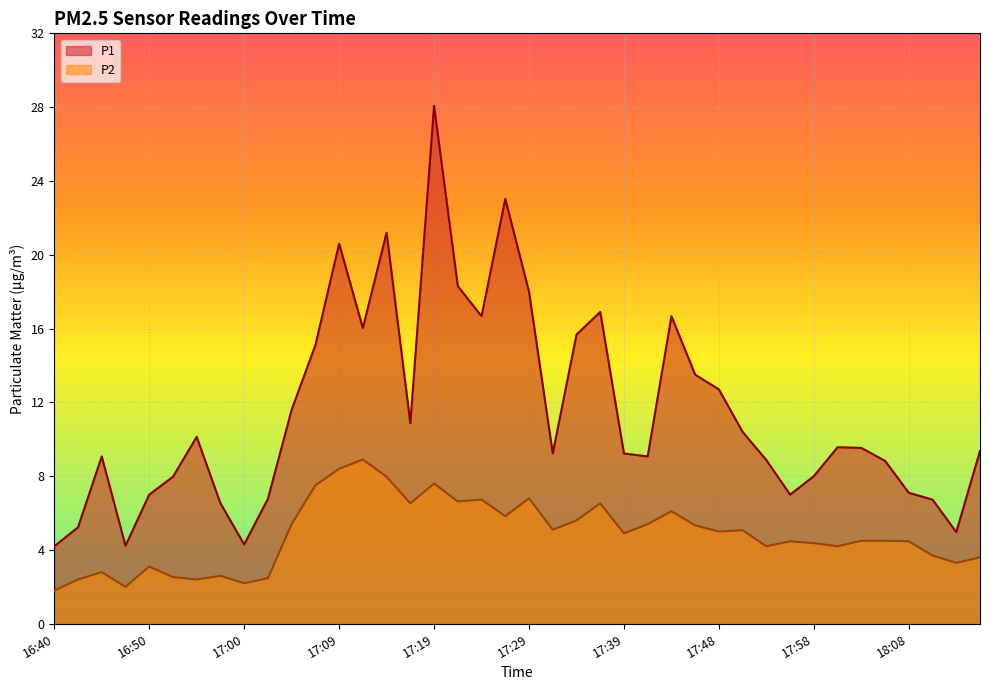

What is the greatest value displayed?

28.1